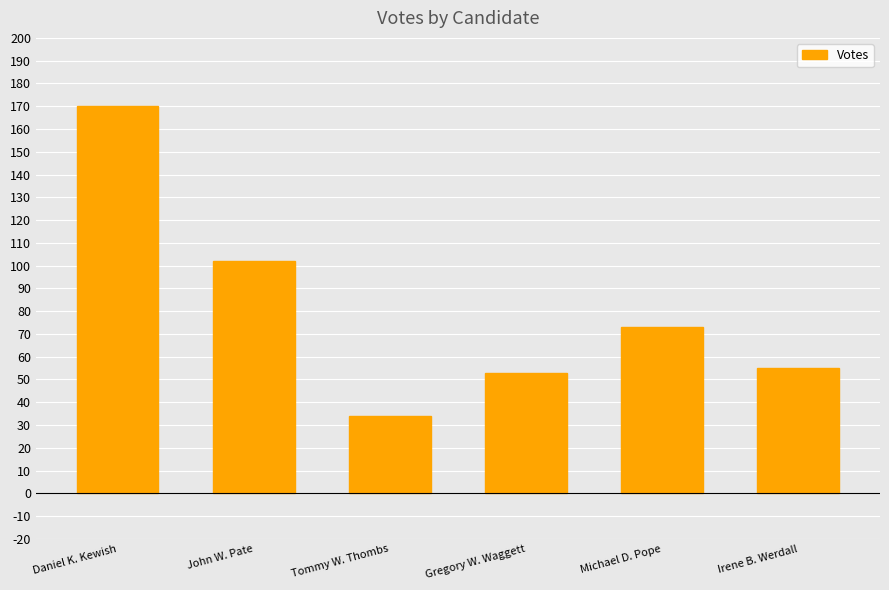

What is the value of the 6th bar from the left?

55